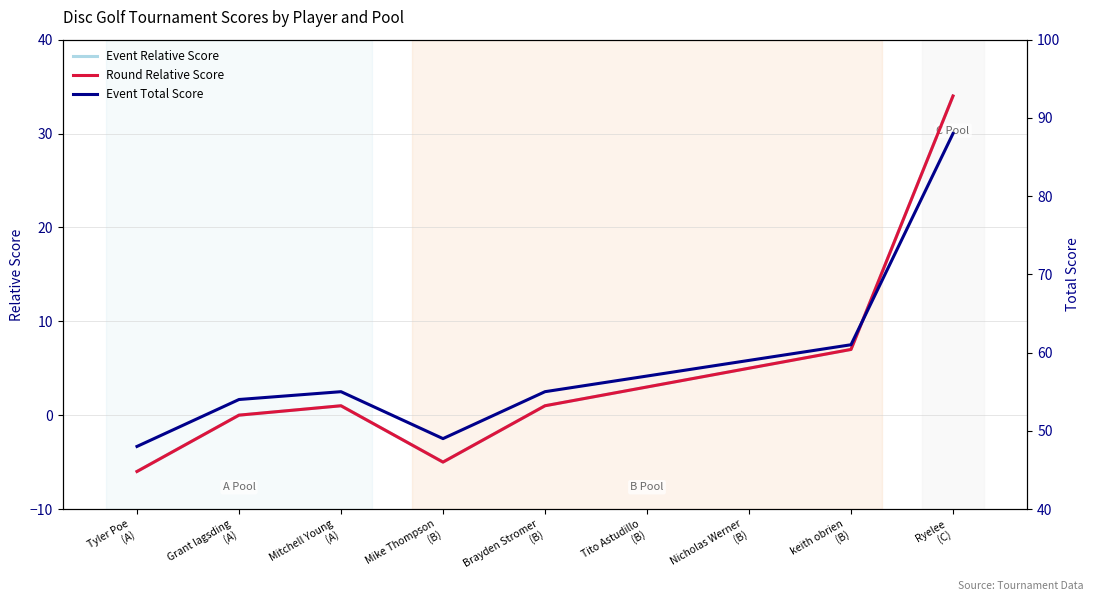

Is it true that Event Total Score equals 57 at Tito Astudillo
(B)?

True